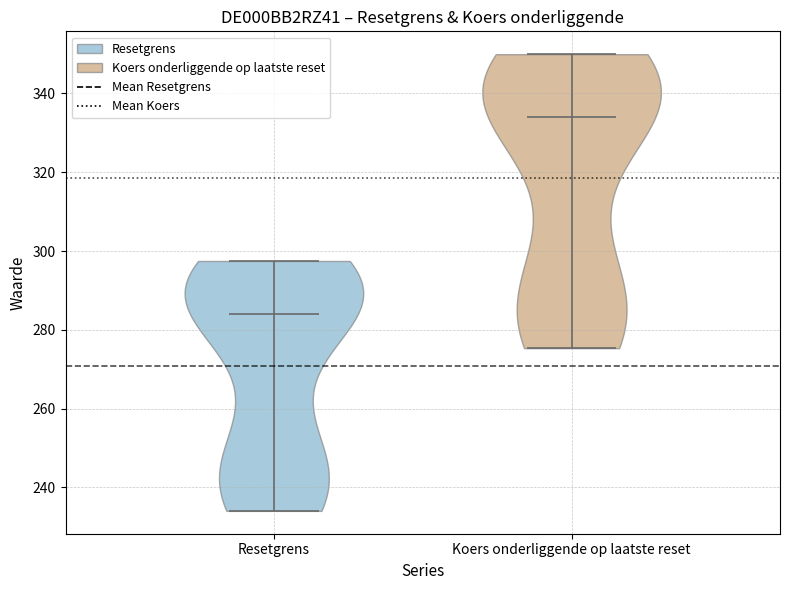

Reading left to right, read every violin against the y-axis: where its median line is, and the lowest and highest points it reaches. The values are not printed on the chart, so give them approximately, as read against the axis.

Resetgrens: median line 284, lowest point 234, highest point 298
Koers onderliggende op laatste reset: median line 334, lowest point 276, highest point 350